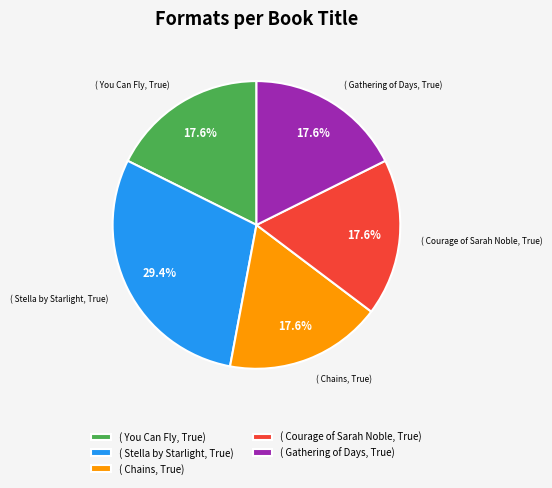

Does any single category account for the majority?

No